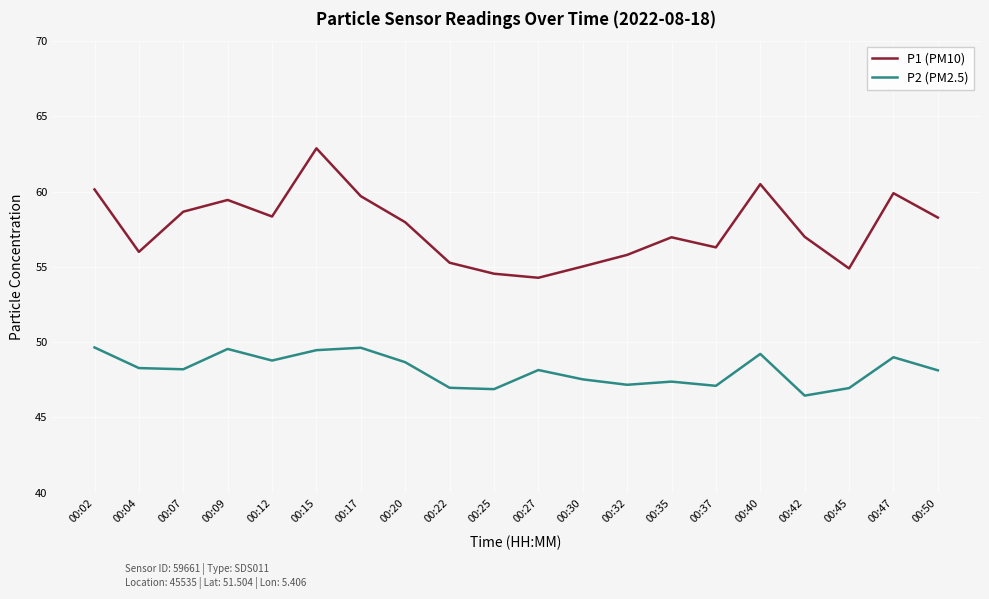

The value of P2 (PM2.5) at 00:04 is 48.3. True or false?

True